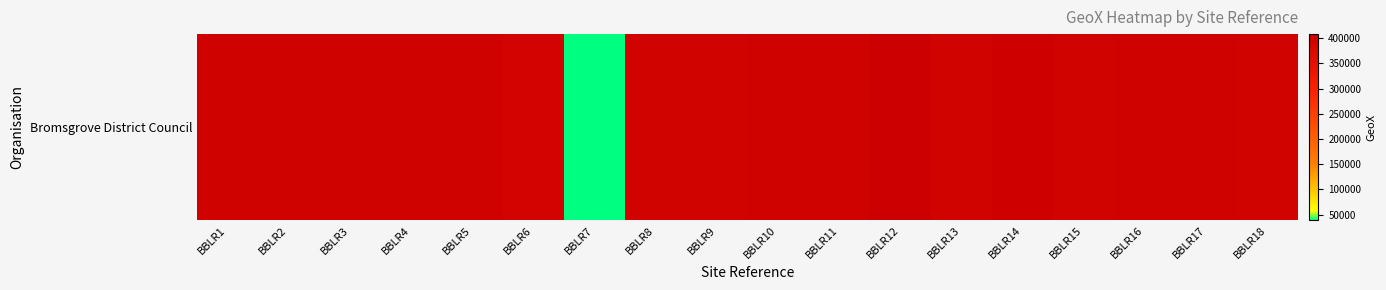

Between BBLR11 and BBLR7, which is larger?

BBLR11